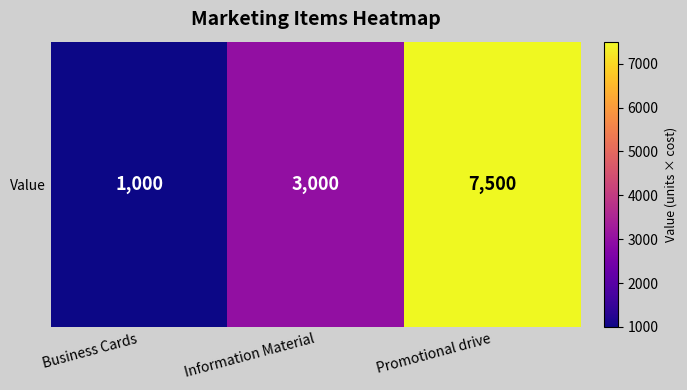

What is the difference between the values at Business Cards and Information Material?

2000